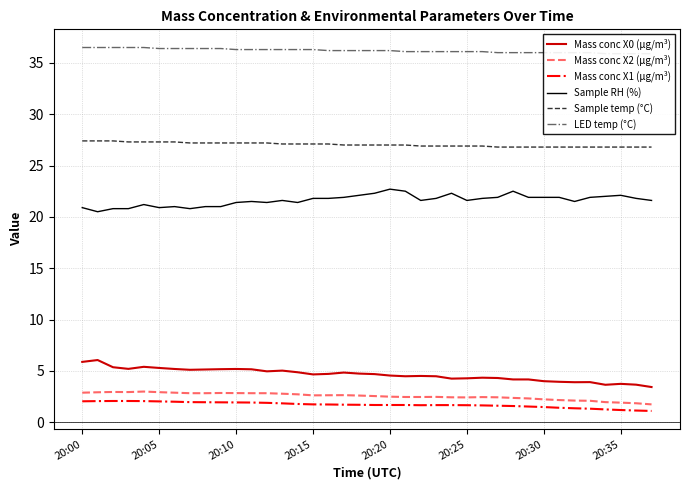

At how many categories does at least one series exceed 26?

38